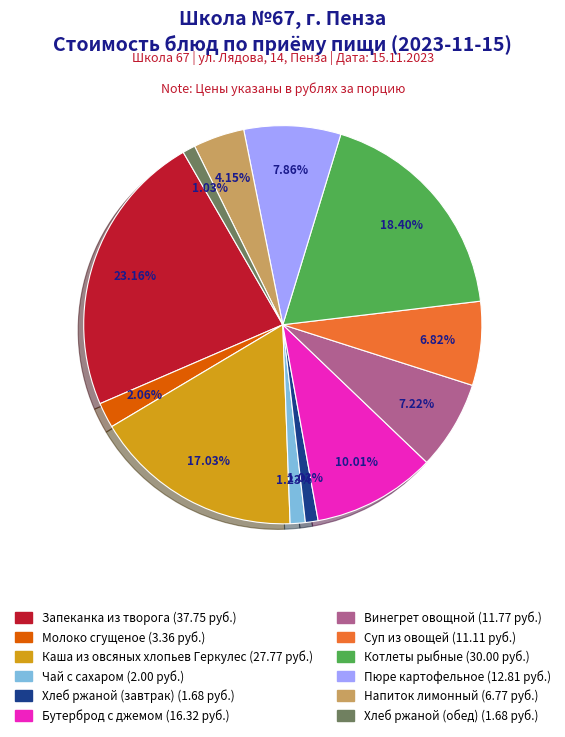

Does Хлеб ржаной (обед) represent more than half of the total?

No